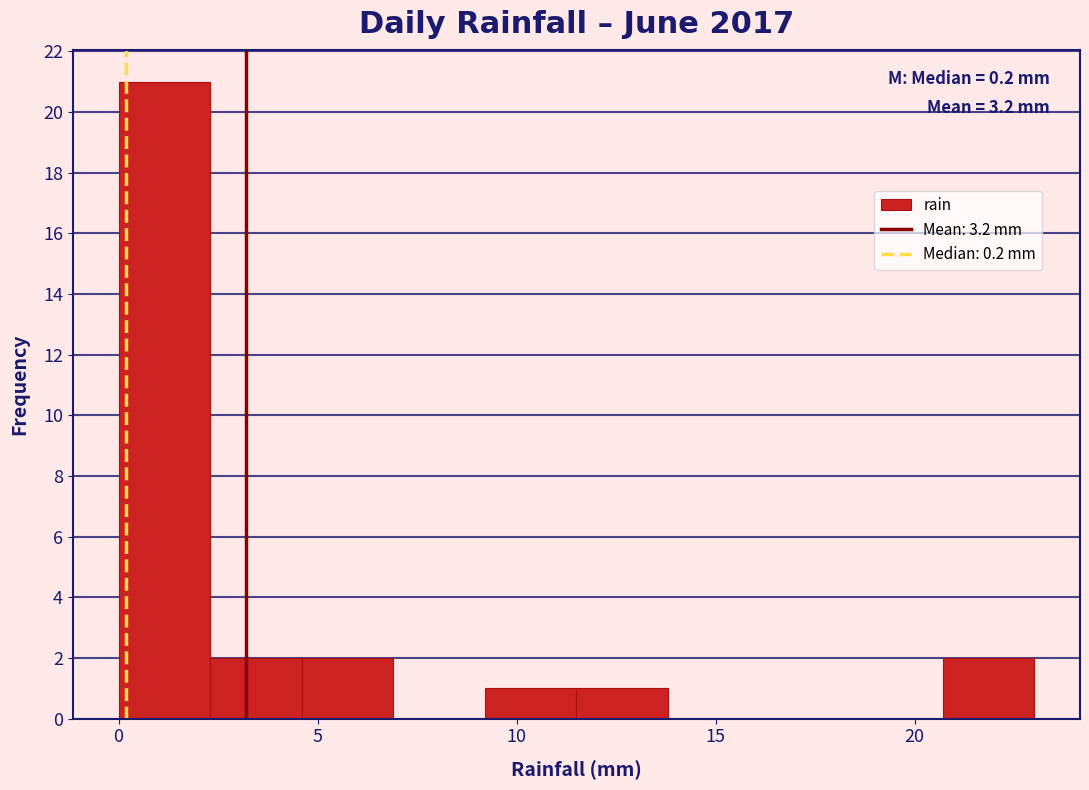

Over which range of the x-axis is the bar tallest?

0.0 to 2.3